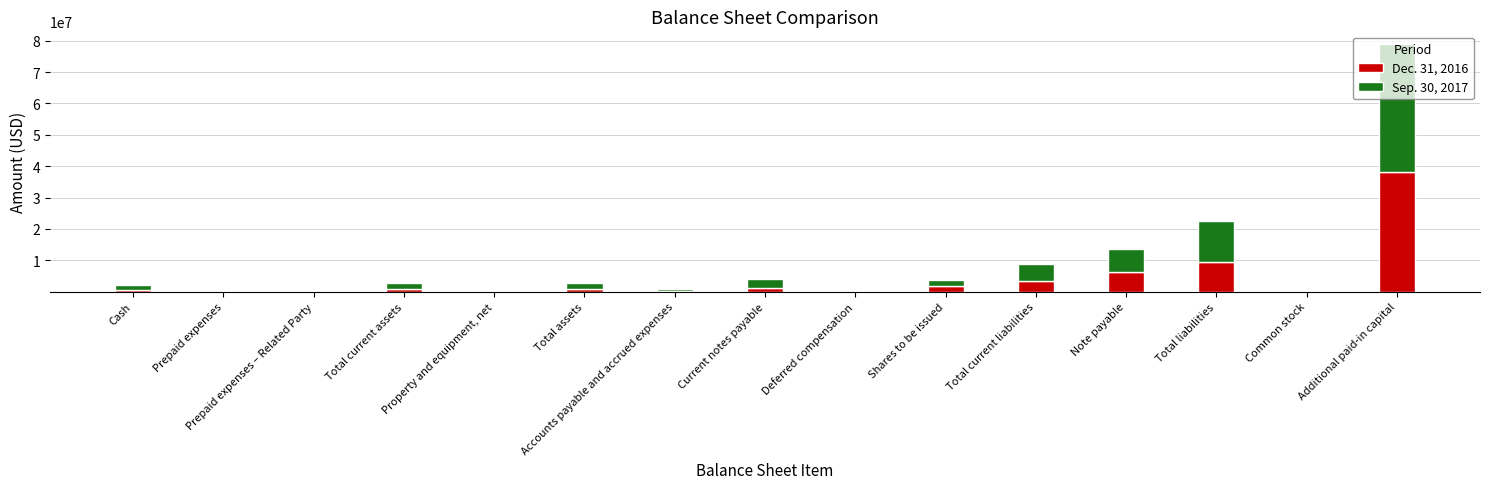

At which category is the sum across all series the highest?

Additional paid-in capital